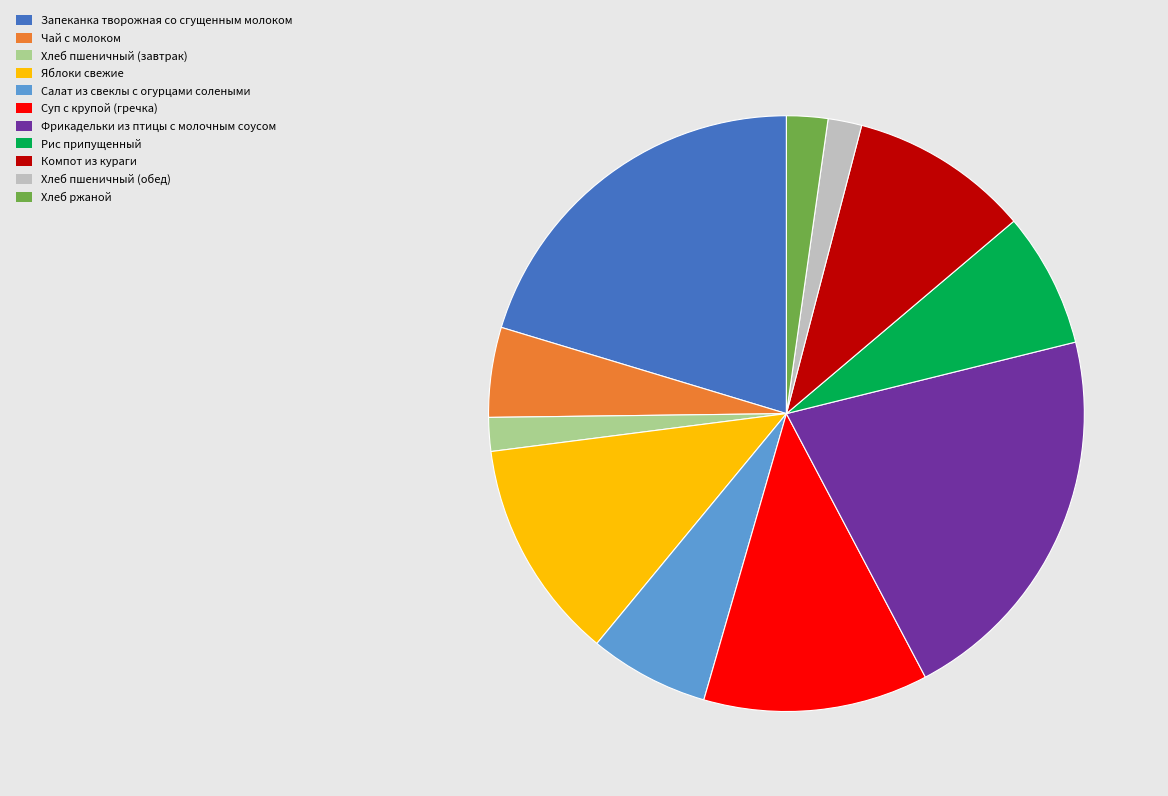

Combined, do Запеканка творожная со сгущенным молоком and Яблоки свежие account for over 50%?

No